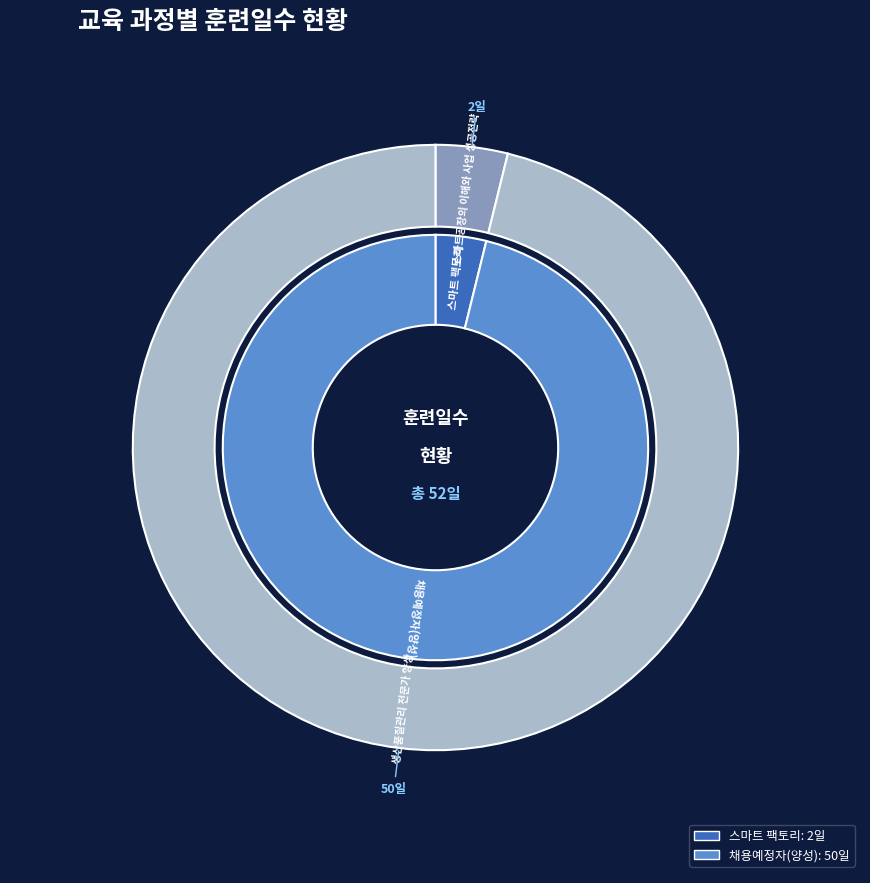

What is the change in value from 스마트공장의 이해와 사업 성공전략 to 생산품질관리 전문가 양성?

+48